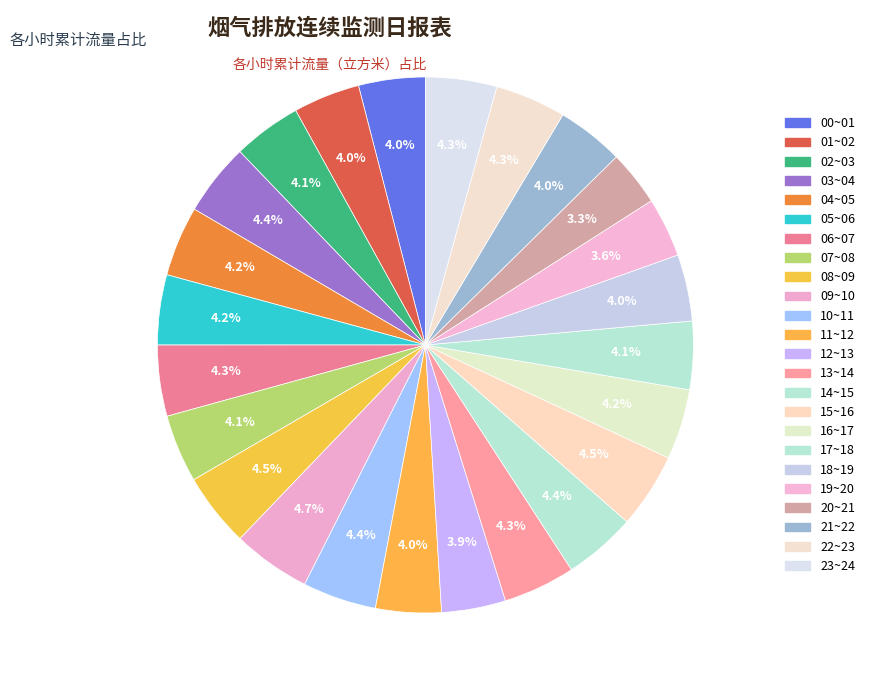

To the nearest percent, what is the average slice percentage?

4%